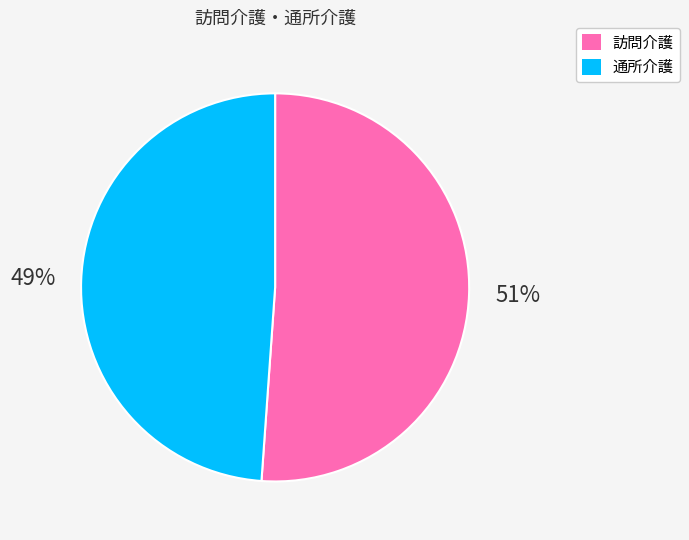

Approximately how many times larger is the value at 訪問介護 compared to 通所介護?

1.0